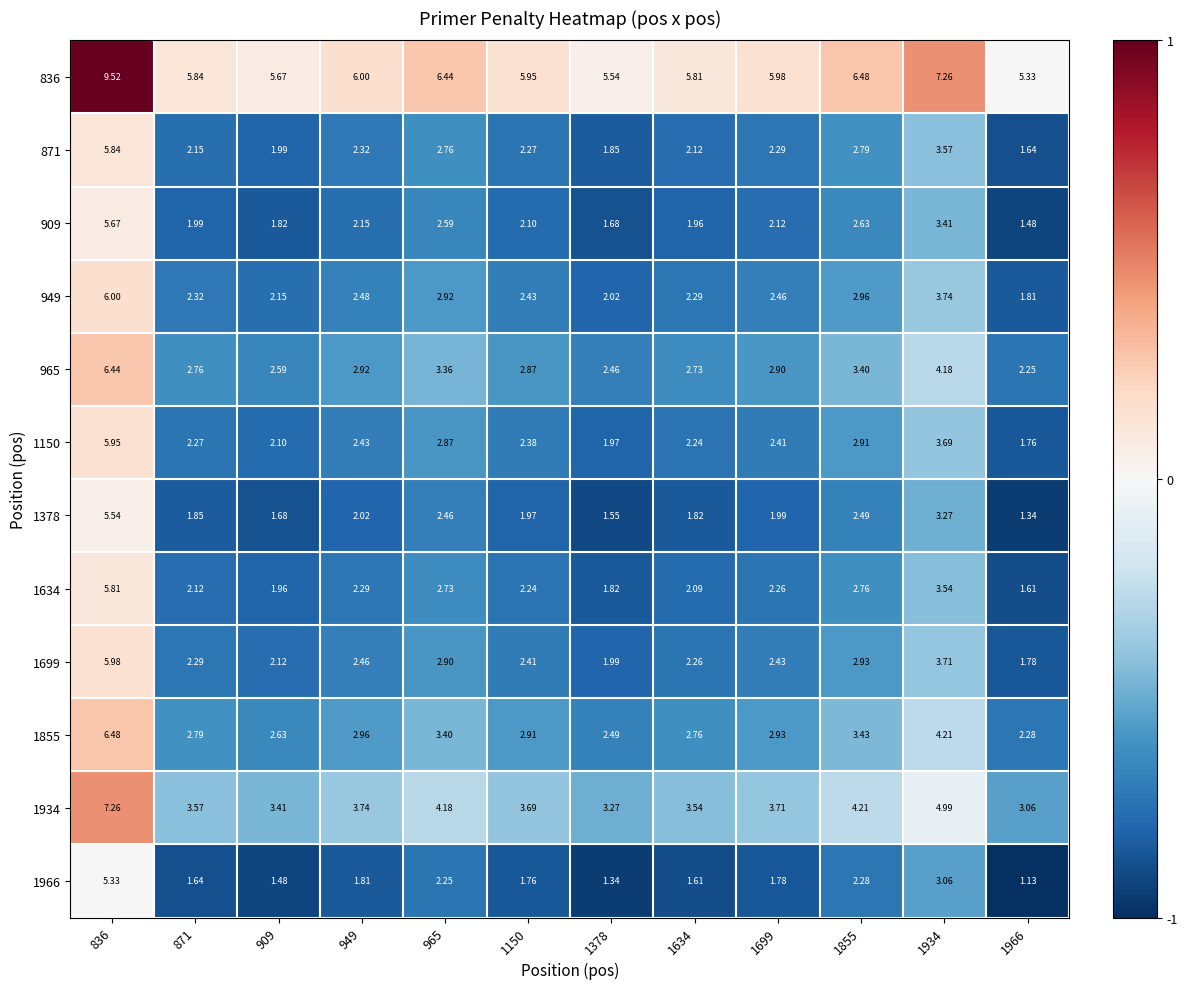

Is the value of 1934 at 1966 greater than the value of 836 at 1378?

No